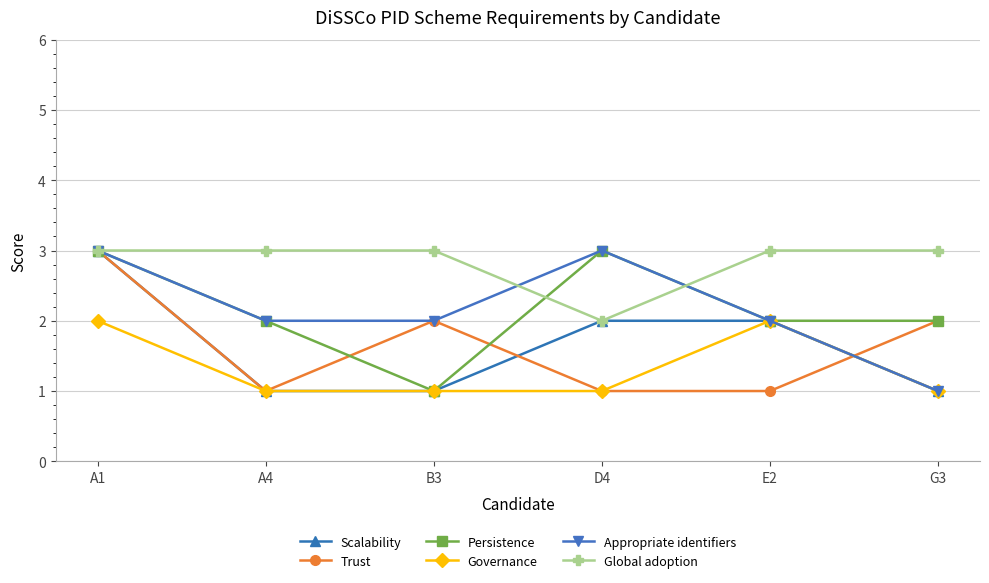

The Persistence series shows 2 at G3. True or false?

True